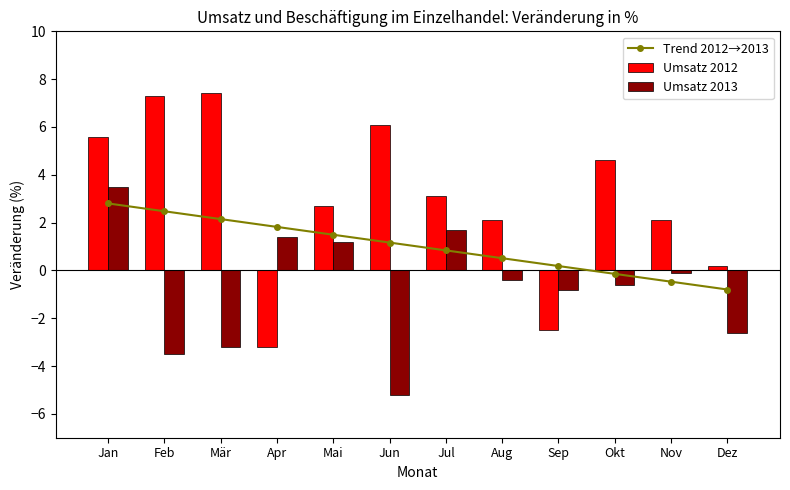

Which category has the lowest value in the Umsatz 2013 series?

Jun